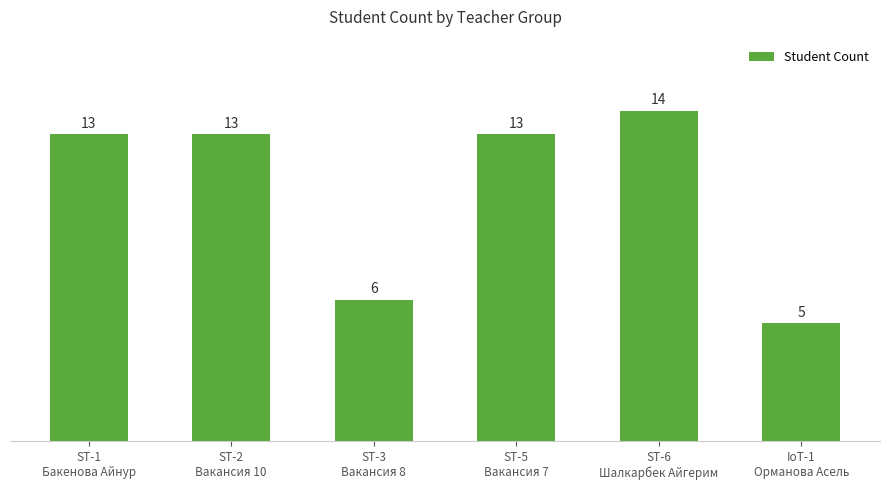

What is the difference between the maximum and minimum values?

9